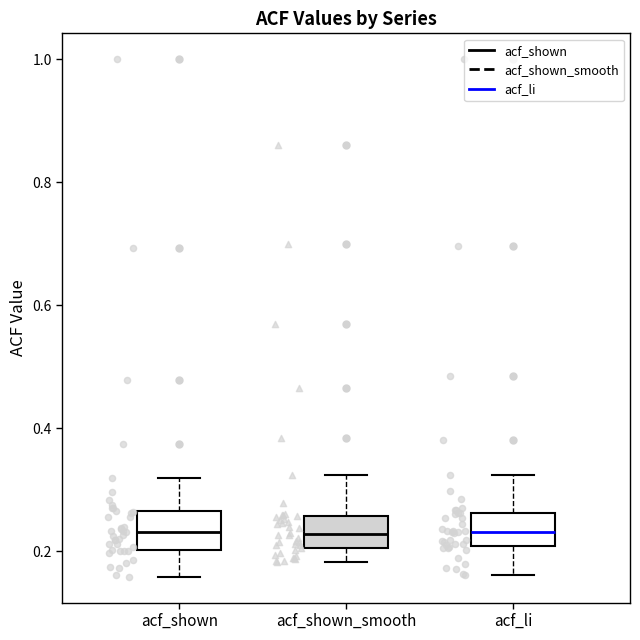

Reading left to right, read every box against the y-axis: the position of its median line, the range the box covers, and the ends of its whiskers. The values are not printed on the chart, so give them approximately, as read against the axis.

acf_shown: median 0.24, box 0.20 to 0.26, whiskers 0.16 to 0.32
acf_shown_smooth: median 0.22, box 0.20 to 0.26, whiskers 0.18 to 0.32
acf_li: median 0.24, box 0.20 to 0.26, whiskers 0.16 to 0.32